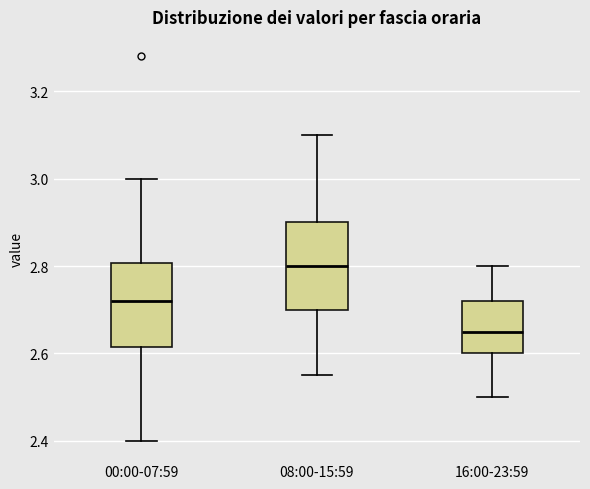

Reading left to right, transcribe this box plot: for each box, give where its median line is, the range the box spans, and where its two whiskers end, as read against the y-axis. The values are not printed on the chart, so give them approximately, as read against the axis.

00:00-07:59: median 2.72, box 2.62 to 2.80, whiskers 2.40 to 3.00
08:00-15:59: median 2.80, box 2.70 to 2.90, whiskers 2.56 to 3.10
16:00-23:59: median 2.66, box 2.60 to 2.72, whiskers 2.50 to 2.80